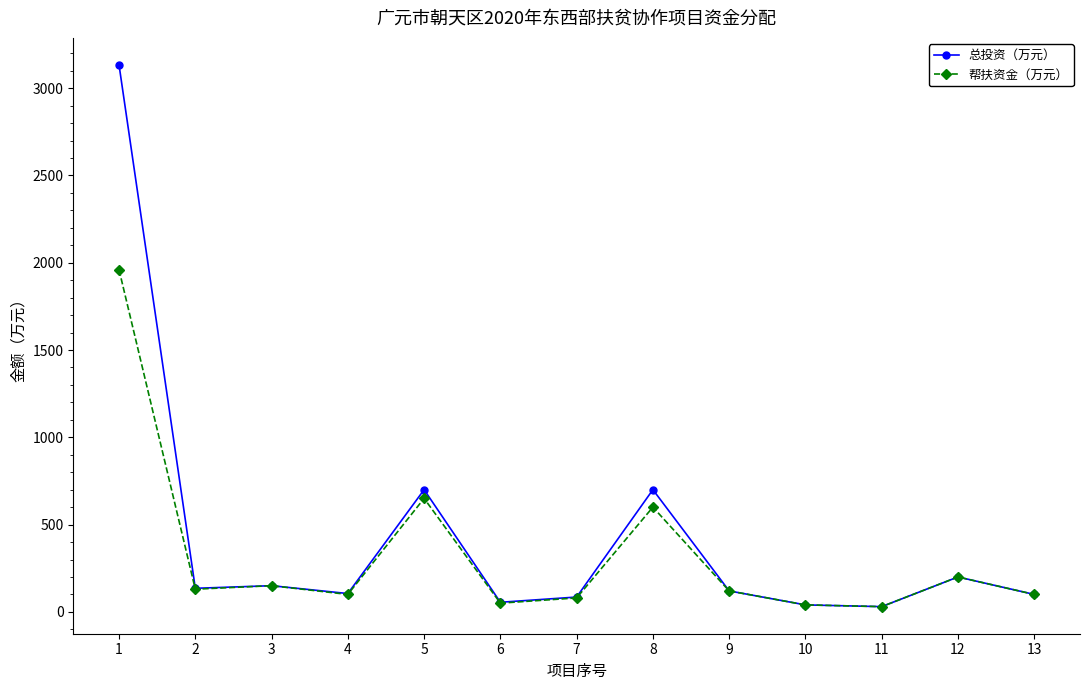

The value of 帮扶资金（万元） at 12 is 200. True or false?

True